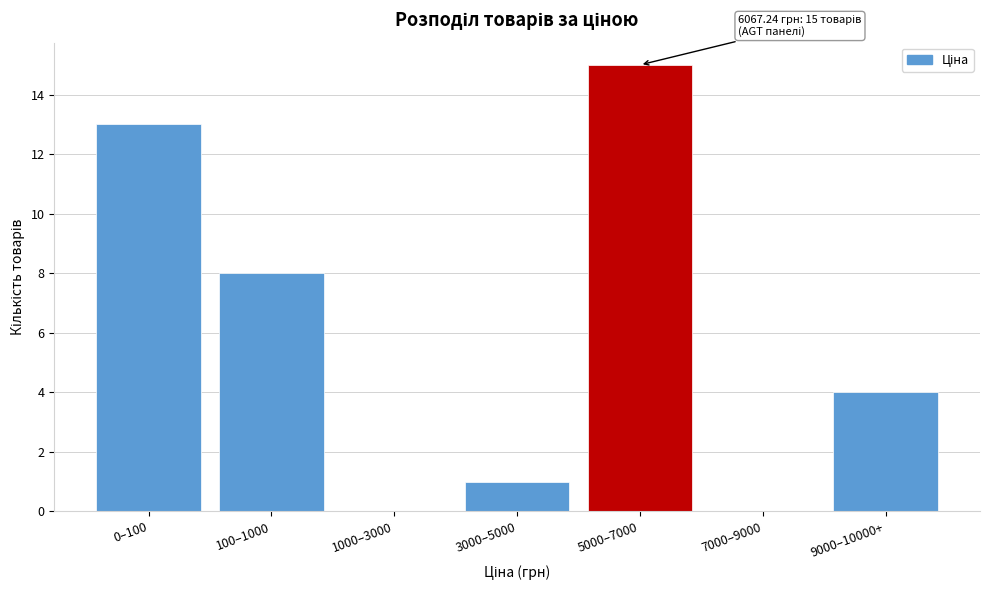

Reading left to right, transcribe all the data shown in this chart.

0–100=13	100–1000=8	1000–3000=0	3000–5000=1	5000–7000=15	7000–9000=0	9000–10000+=4